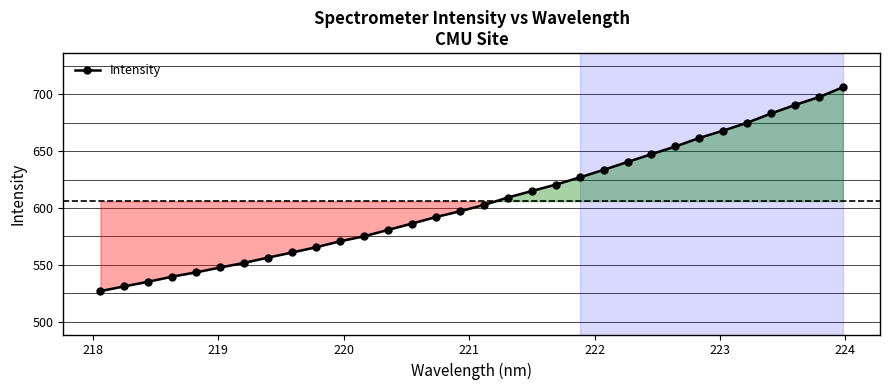

What is the average value?

606.0